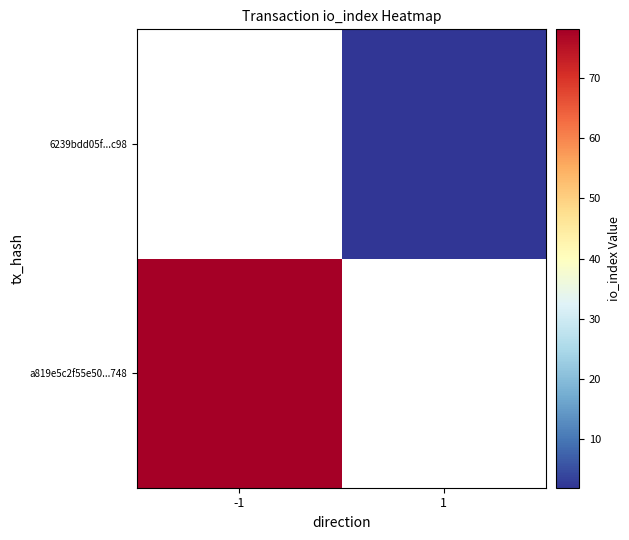

How many data points does each series have?

2